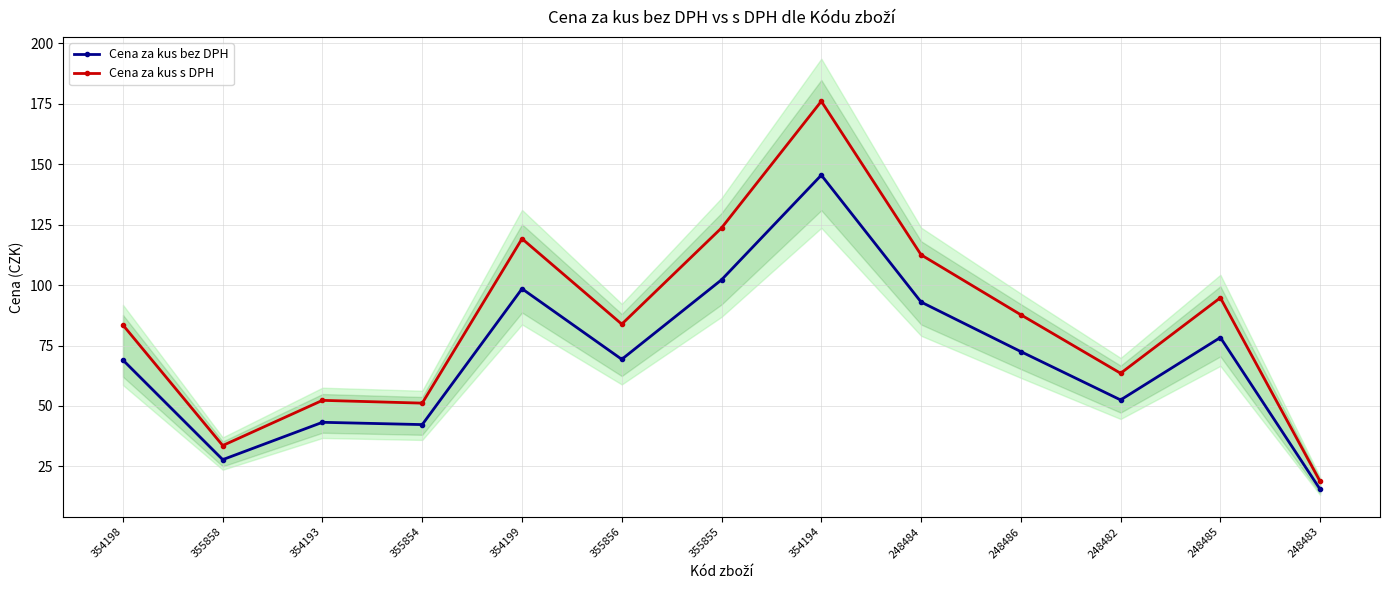

What are all the series names shown in the legend?

Cena za kus bez DPH, Cena za kus s DPH